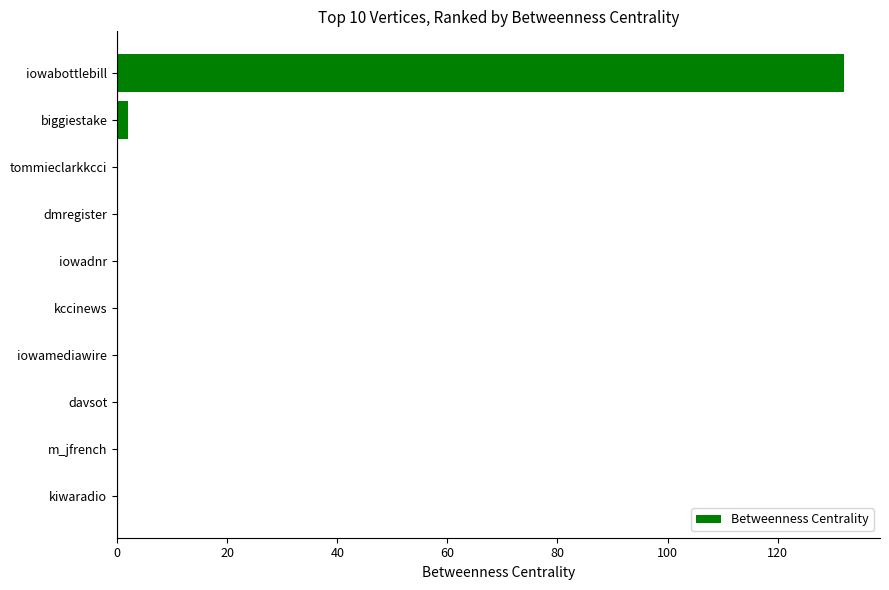

The value at iowabottlebill is 132. True or false?

True